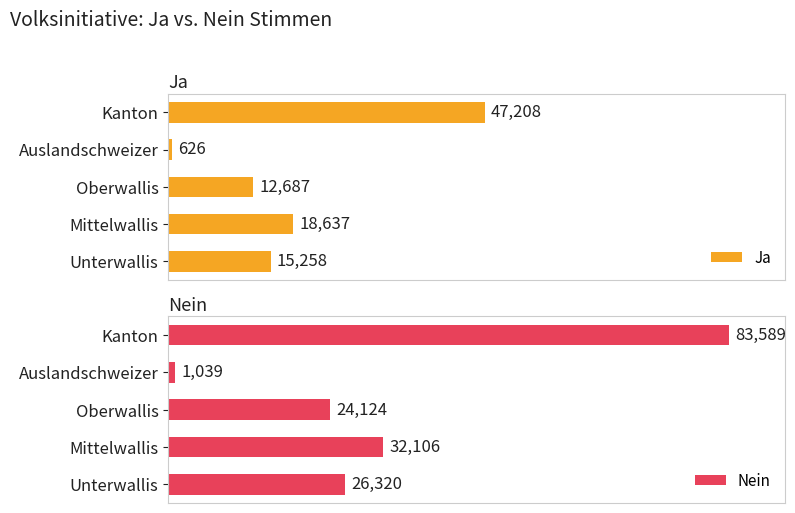

What is the smallest value displayed?

626